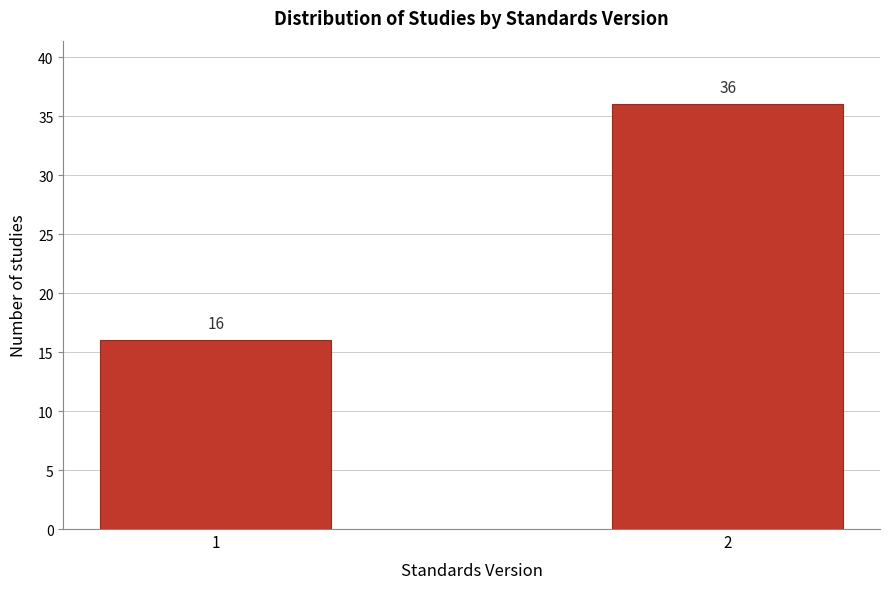

Reading left to right, extract all data points from this chart.

1=16	2=36